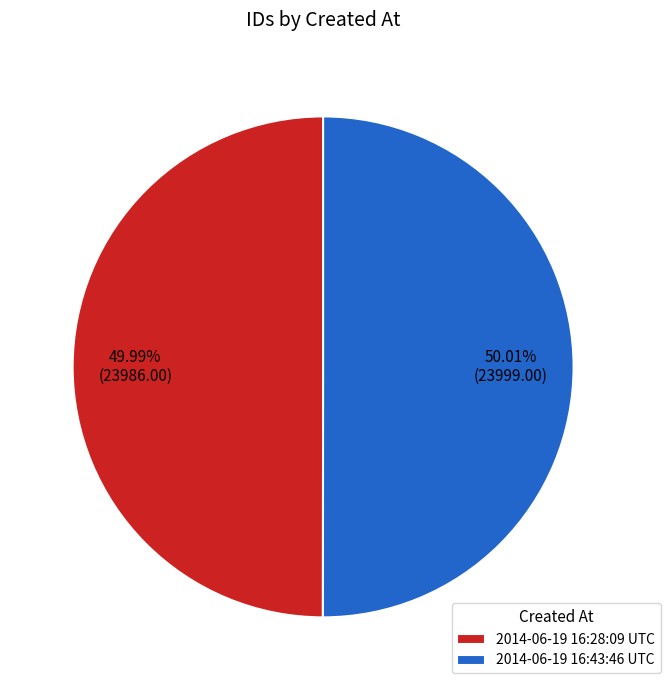

Combined, do 2014-06-19 16:28:09 UTC and 2014-06-19 16:43:46 UTC account for over 50%?

Yes